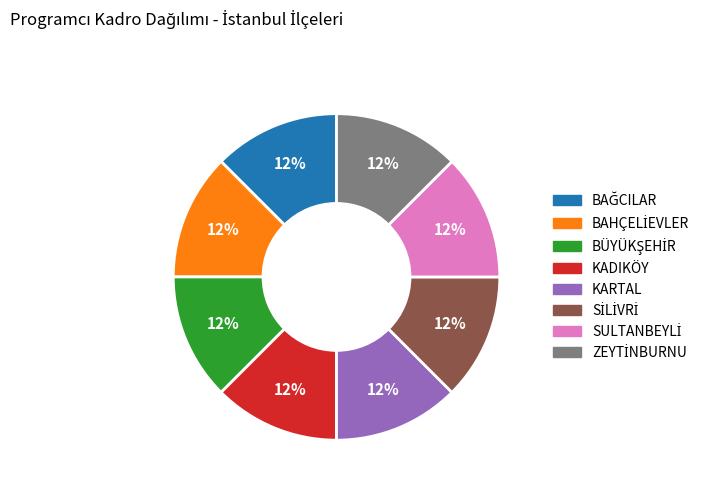

Is there any slice that represents more than half of the pie?

No